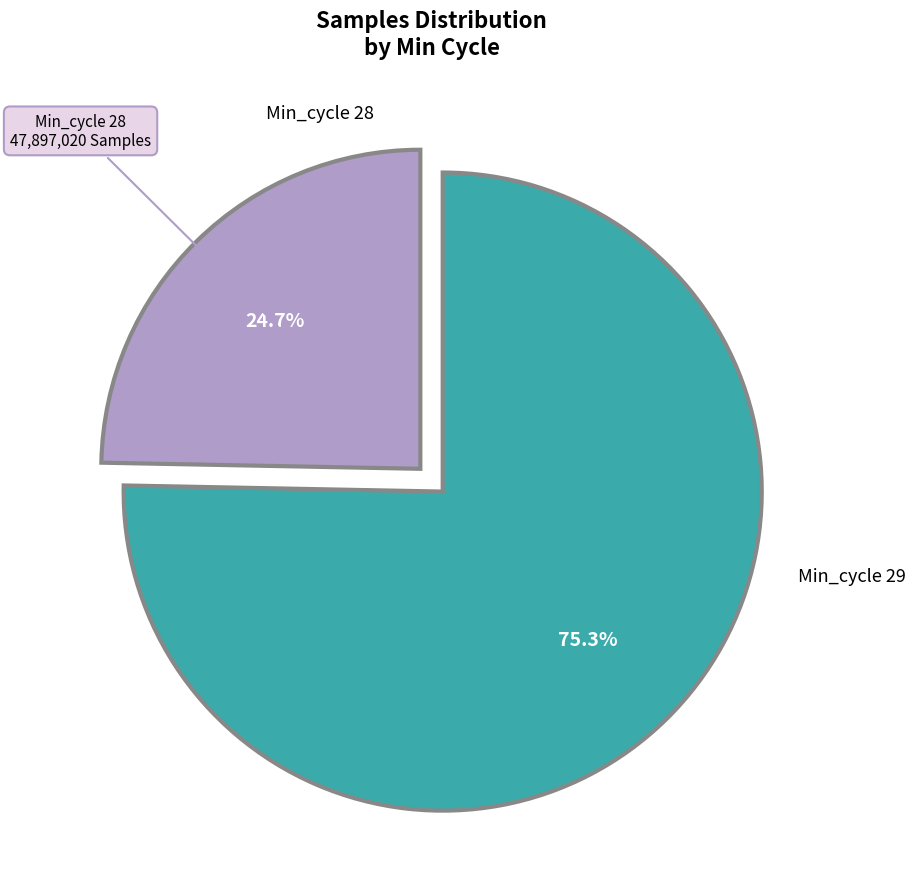

Does any single category account for the majority?

Yes